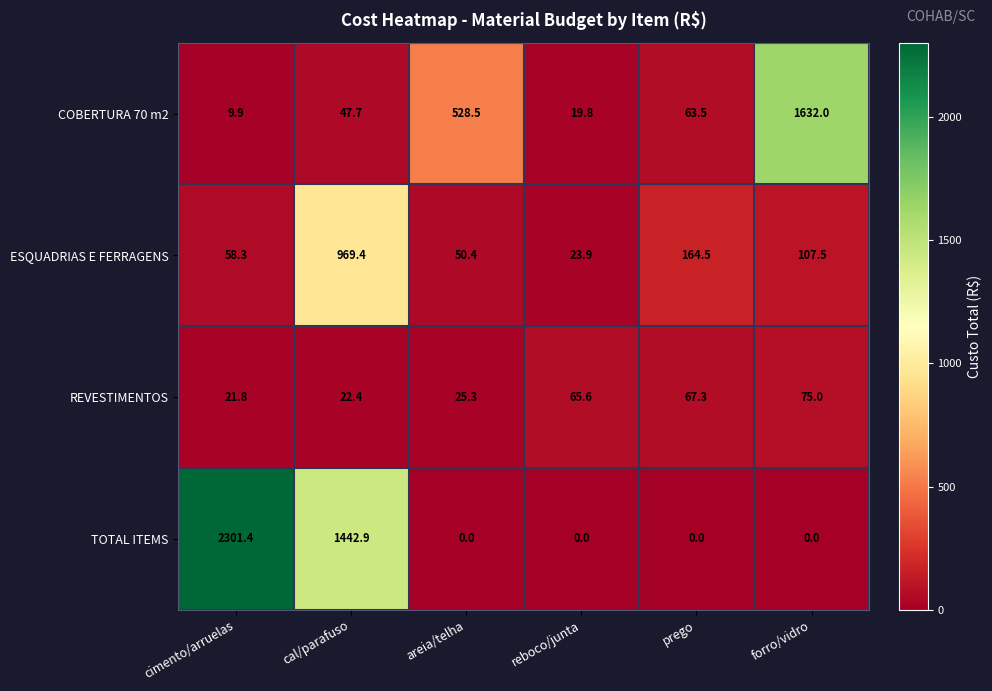

Reading left to right, what are all the values shown in this chart?

COBERTURA 70 m2: cimento/arruelas=9.9	cal/parafuso=47.7	areia/telha=528.5	reboco/junta=19.8	prego=63.5	forro/vidro=1632.0
ESQUADRIAS E FERRAGENS: cimento/arruelas=58.3	cal/parafuso=969.4	areia/telha=50.4	reboco/junta=23.9	prego=164.5	forro/vidro=107.5
REVESTIMENTOS: cimento/arruelas=21.8	cal/parafuso=22.4	areia/telha=25.3	reboco/junta=65.6	prego=67.3	forro/vidro=75.0
TOTAL ITEMS: cimento/arruelas=2301.4	cal/parafuso=1442.9	areia/telha=0.0	reboco/junta=0.0	prego=0.0	forro/vidro=0.0